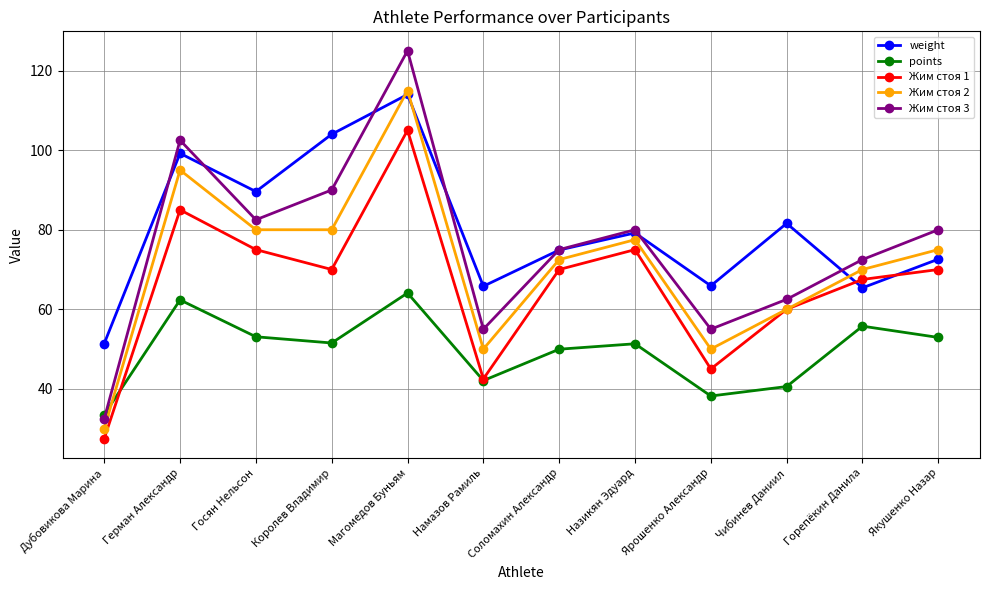

Does the chart display data point markers on the line(s)?

Yes